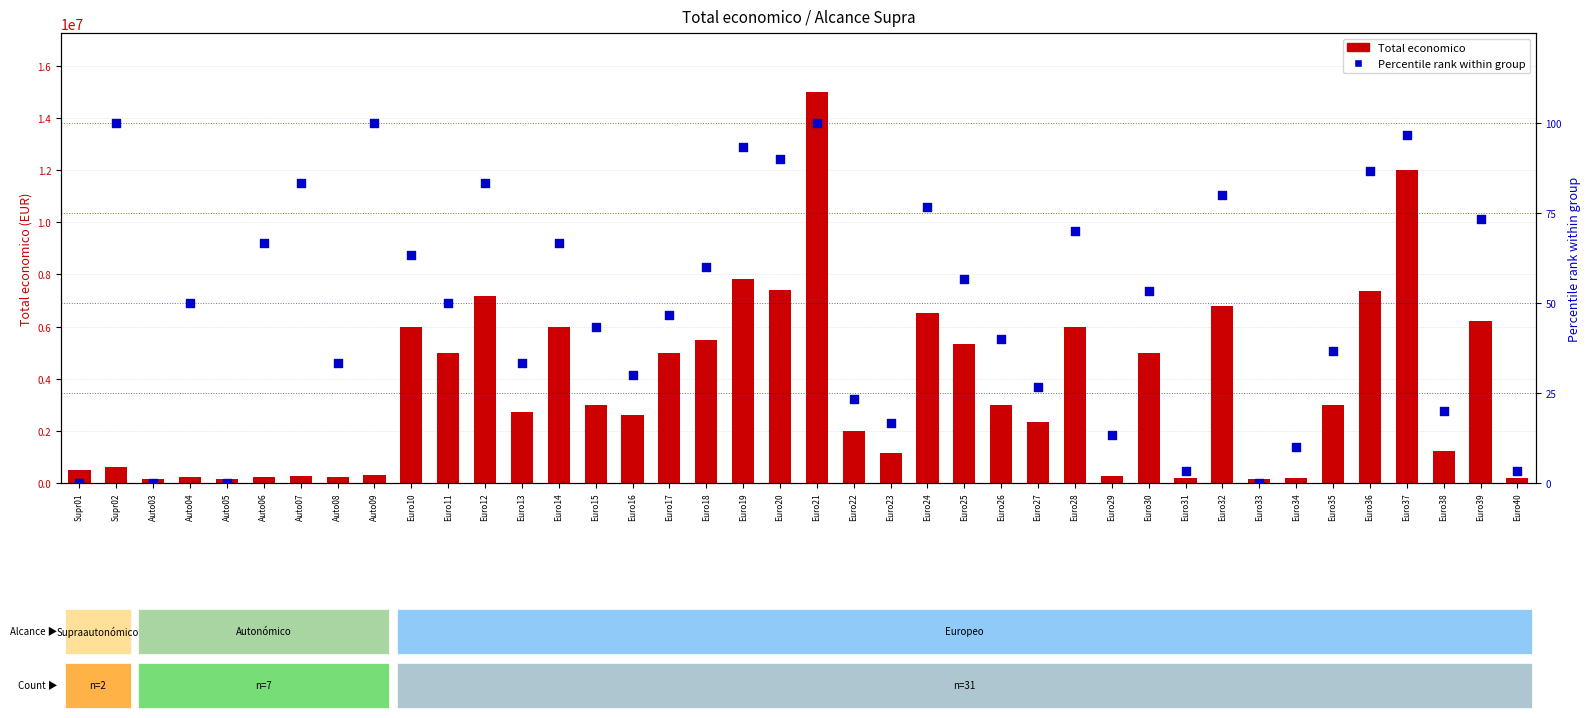

Which series reaches the minimum Y coordinate?

Percentile rank within group